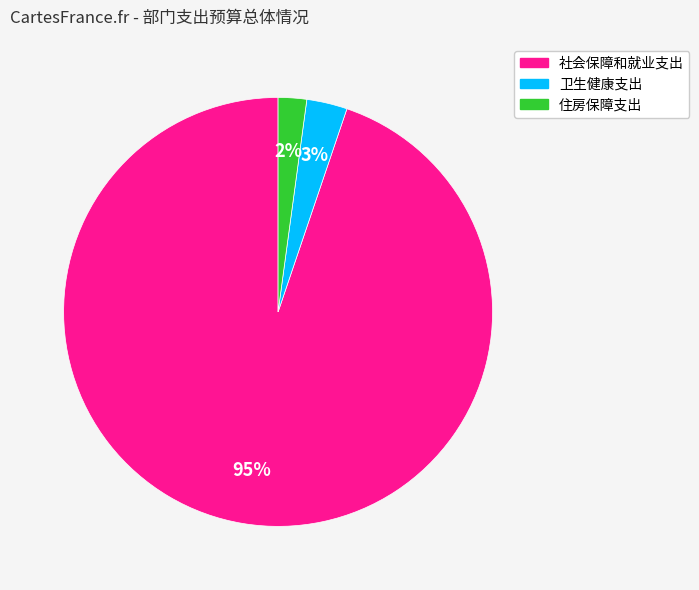

Between 卫生健康支出 and 住房保障支出, which is larger?

卫生健康支出